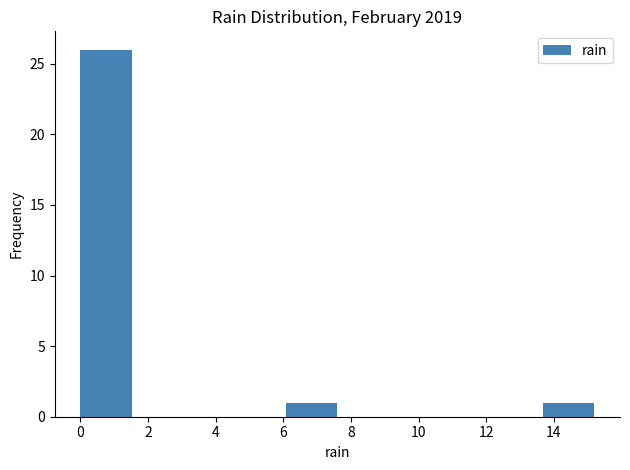

Over which range of the x-axis is the bar tallest?

0.00 to 1.52